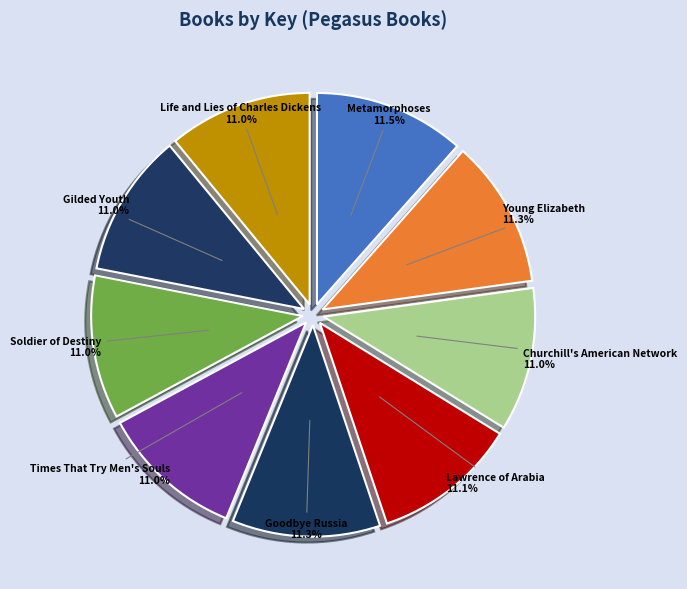

Does Lawrence of Arabia represent more than half of the total?

No